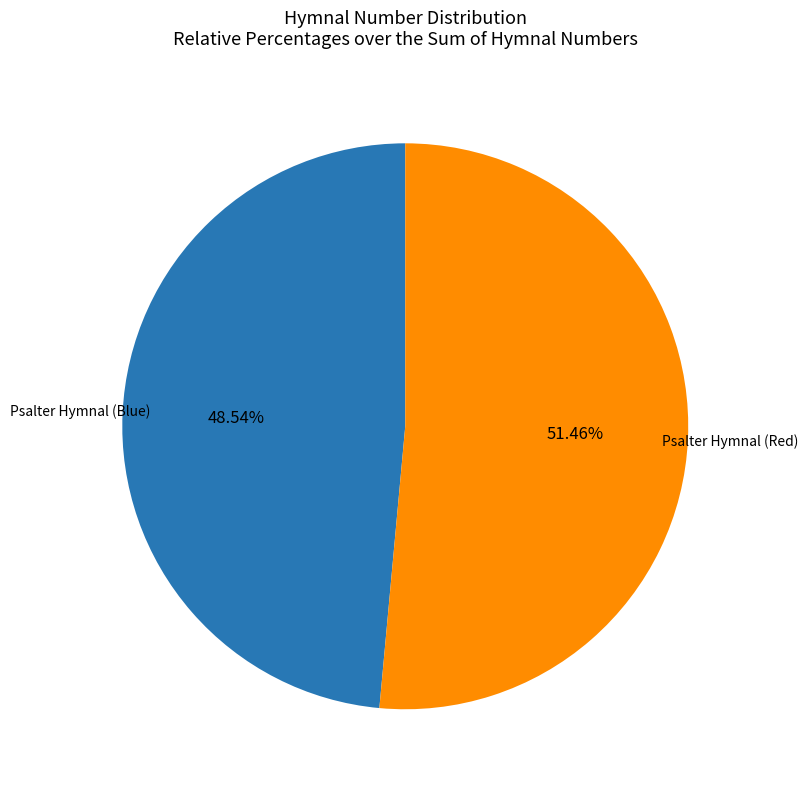

Does any single category account for the majority?

Yes